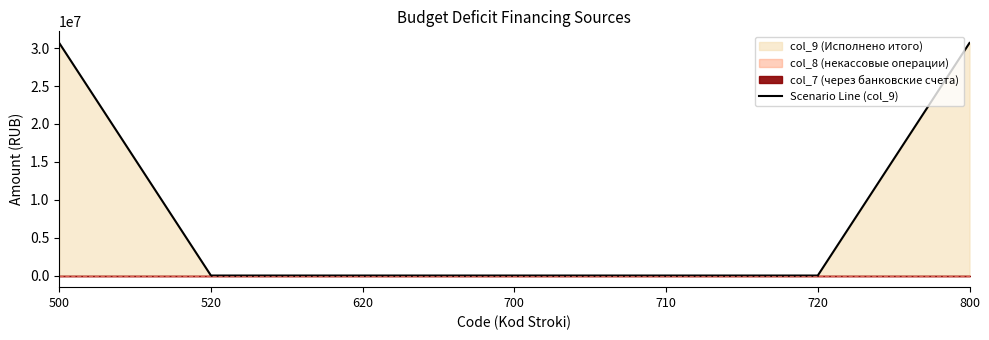

List the labels in order of value, largest first.

500, 800, 520, 620, 700, 710, 720